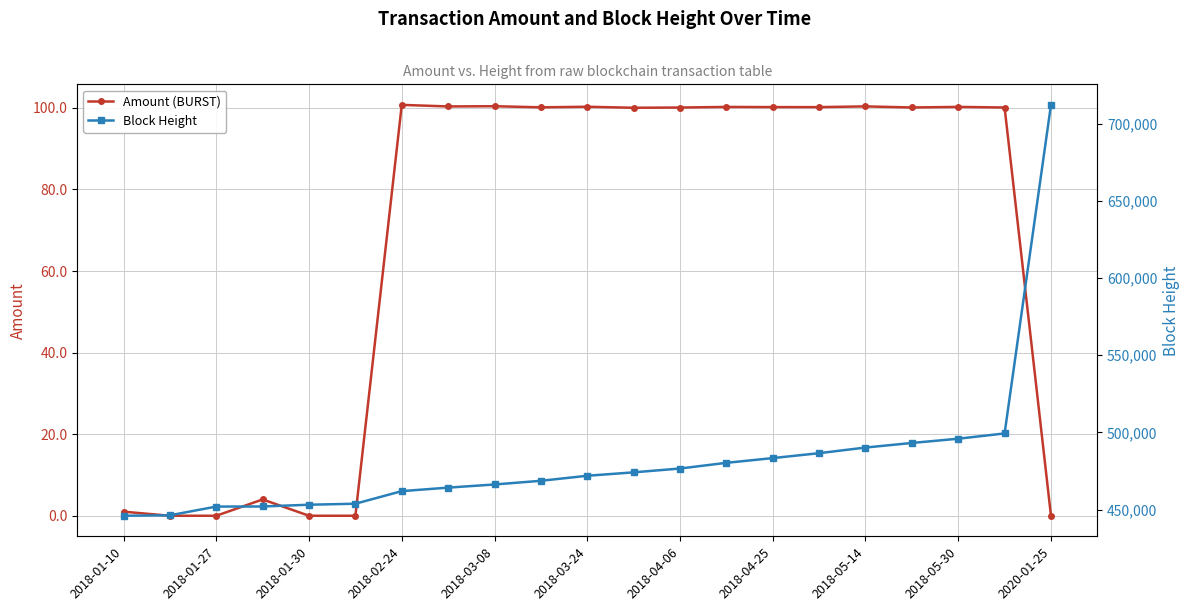

What is the value of the Amount (BURST) point at the 15th from the left?

100.2